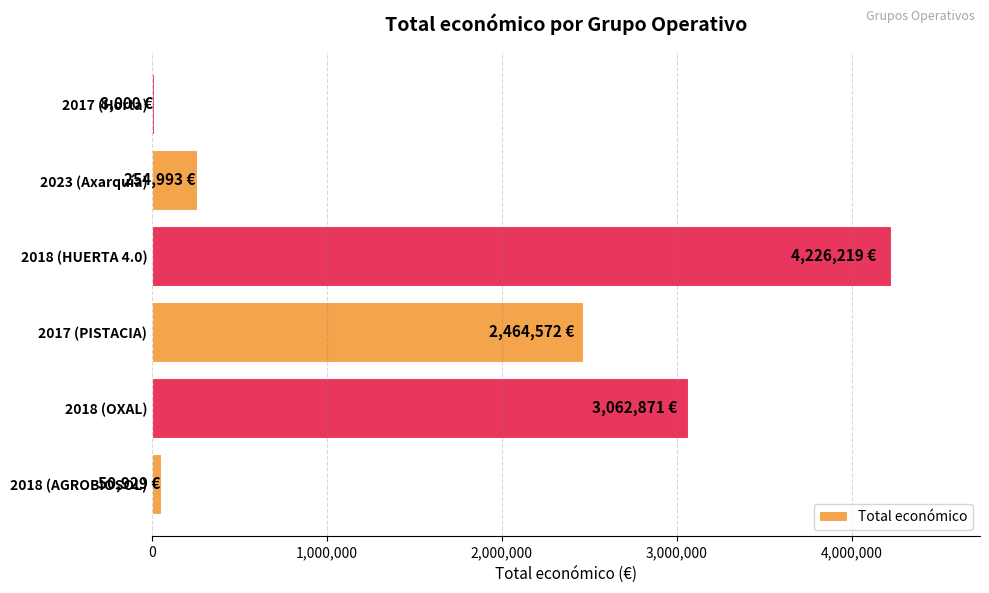

Reading top to bottom, what are all the values shown in this chart?

2017 (Horta)=8000	2023 (Axarquía)=254993	2018 (HUERTA 4.0)=4226219	2017 (PISTACIA)=2464572	2018 (OXAL)=3062871	2018 (AGROBIOSOL)=50929